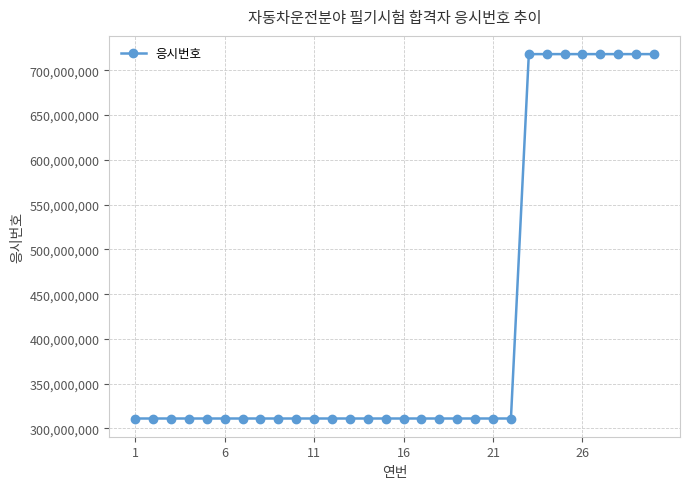

What is the maximum value shown in the chart?

718137632